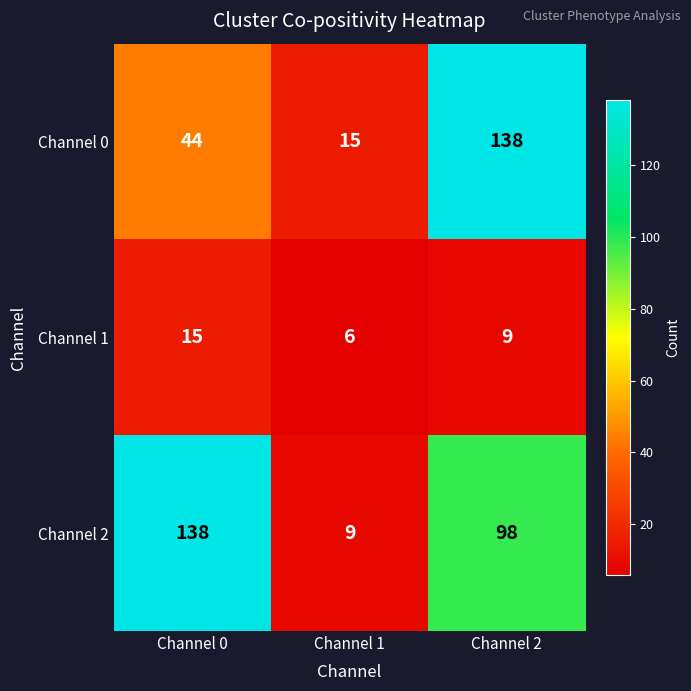

How many series are shown in this chart?

3